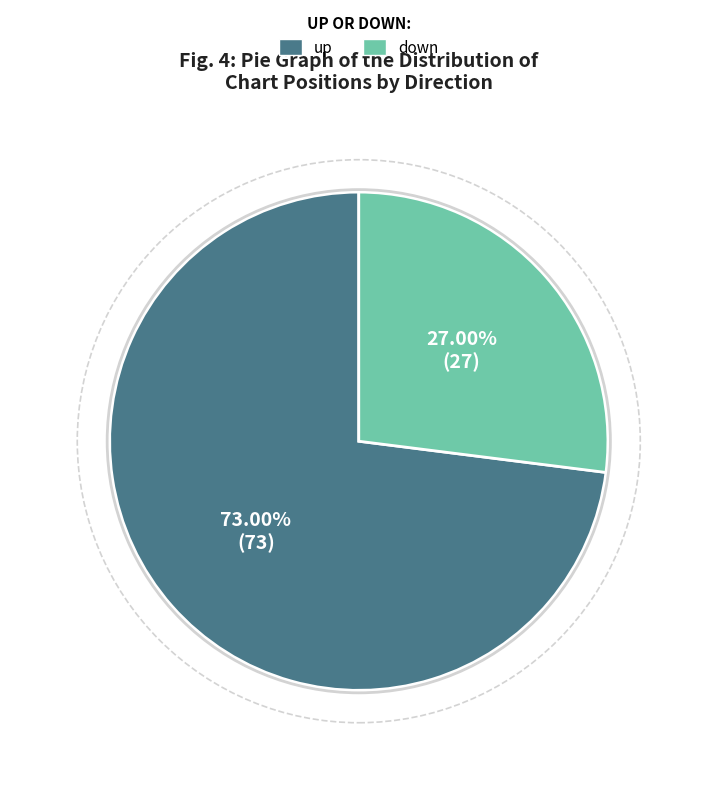

How many slices are in this pie chart?

2